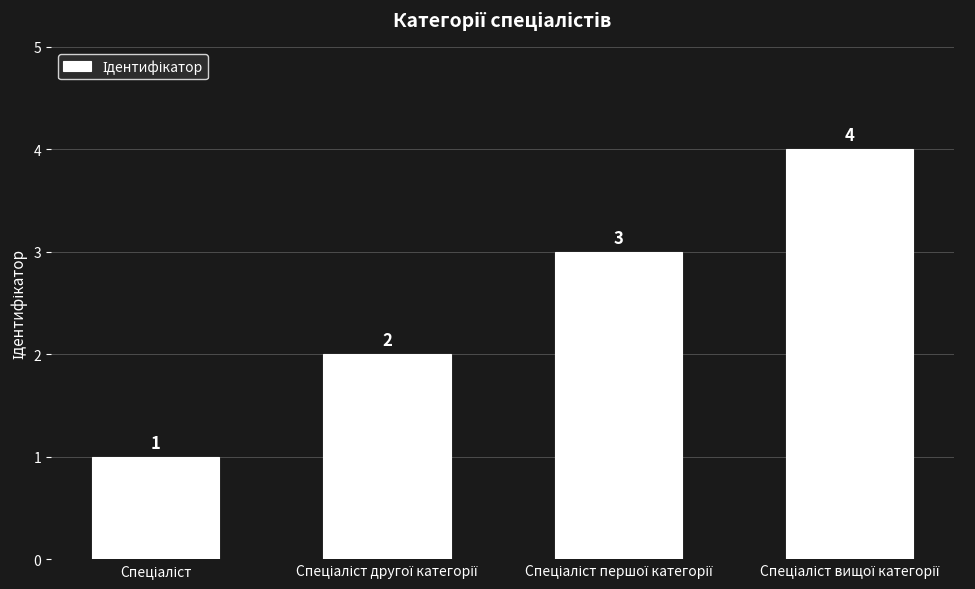

What is the difference between the second highest and second lowest values?

1